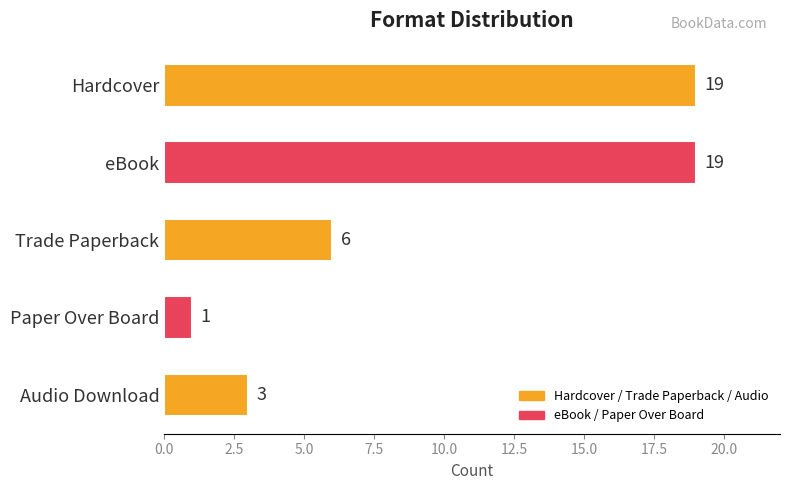

What is the difference between the second highest and second lowest values?

16